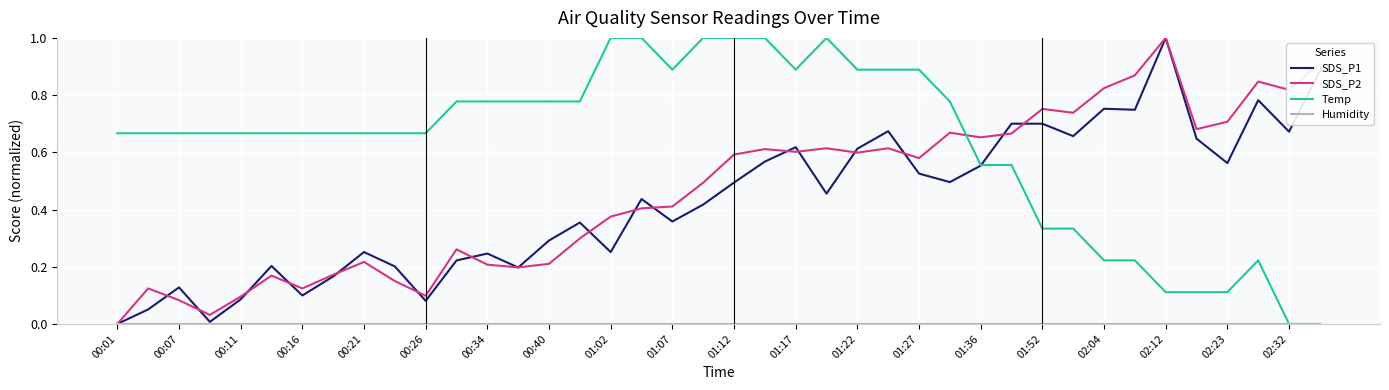

What is the greatest value displayed?

1.0